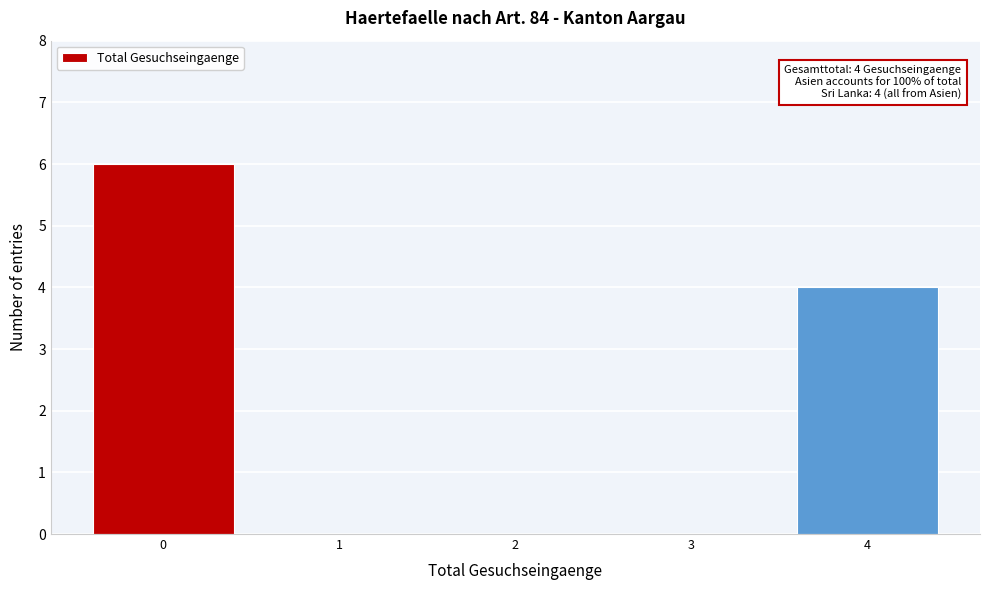

Reading left to right, transcribe all the data shown in this chart.

0=6	1=0	2=0	3=0	4=4